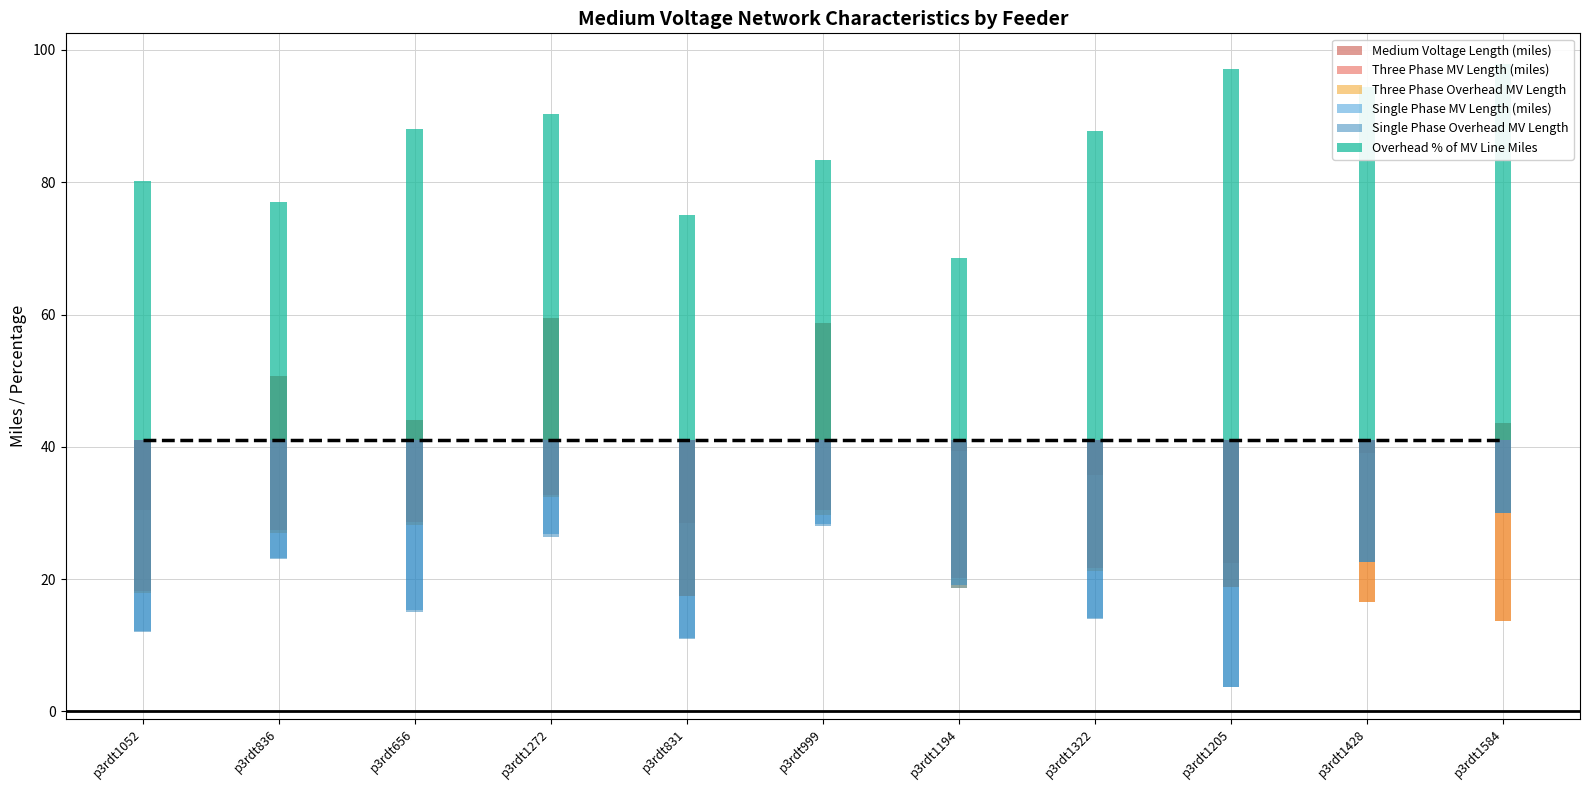

At p3rdt1272, list the series in order from smallest to largest.

Single Phase Overhead MV Length, Single Phase MV Length (miles), Three Phase Overhead MV Length, Three Phase MV Length (miles), Medium Voltage Length (miles), Overhead % of MV Line Miles